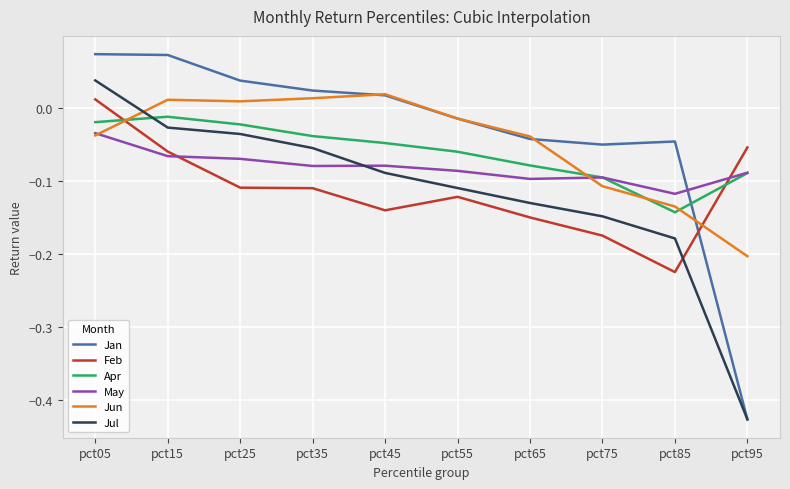

True or false: Feb has a value of -0.1 at pct35.

True